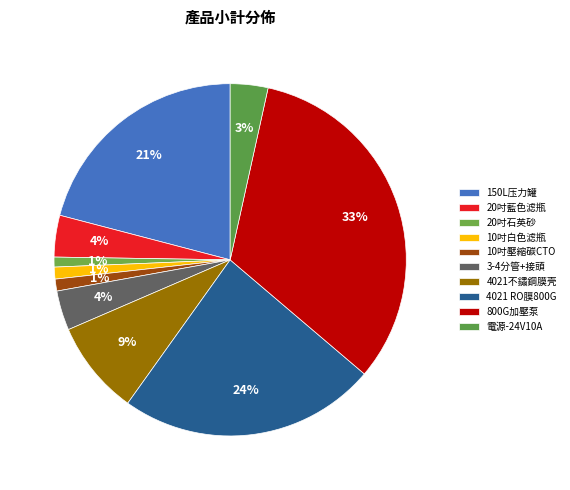

How much of the chart is everything except 10吋壓縮碳CTO?

98.9%